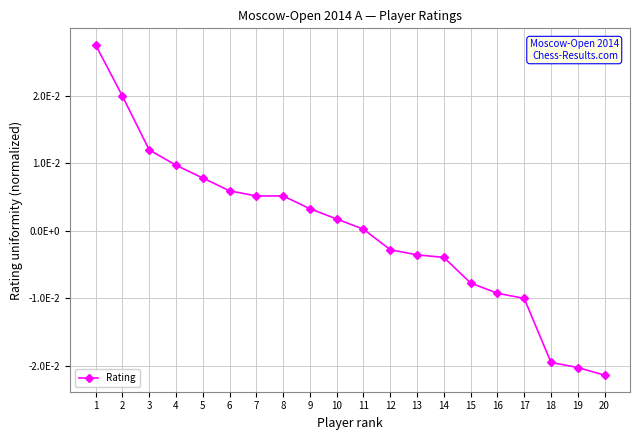

Does the chart have visible grid lines?

Yes